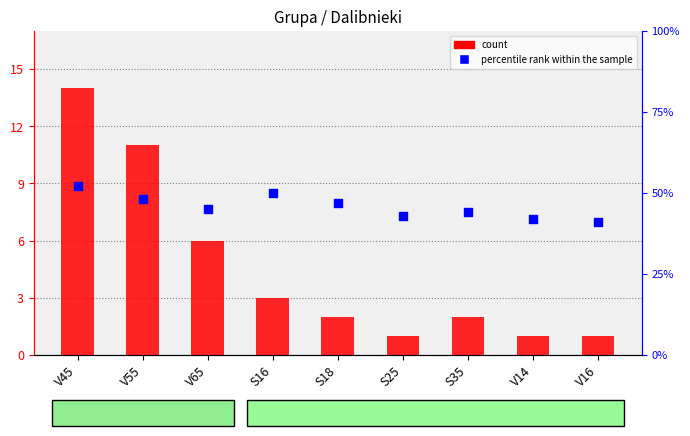

Which series has the widest spread of Y values?

count